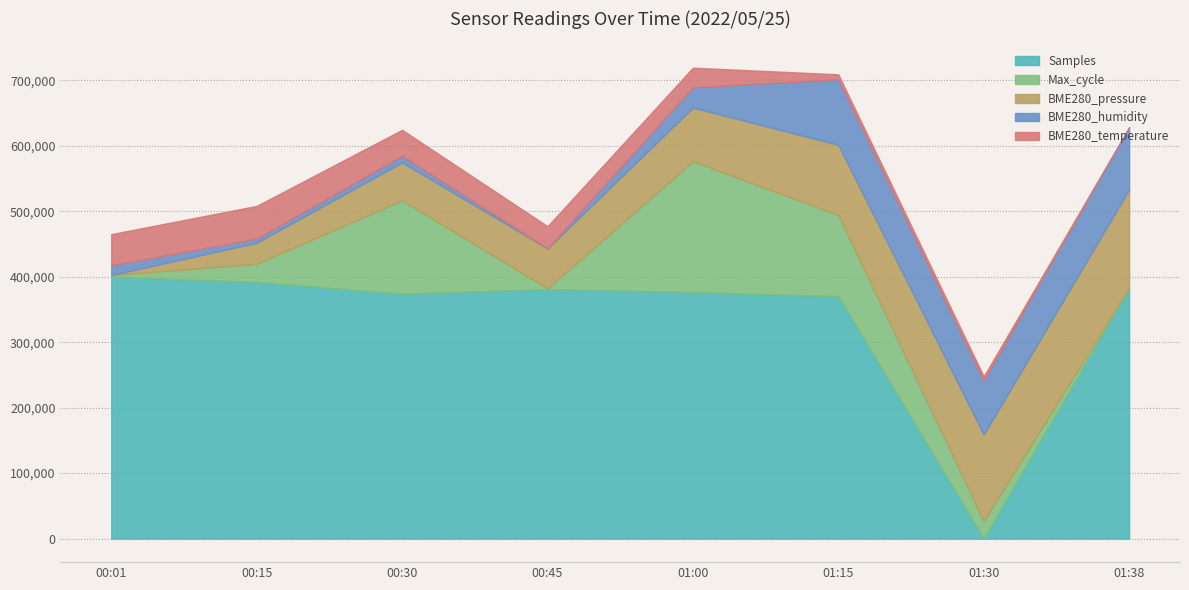

Which category has the lowest value in the Samples series?

01:30